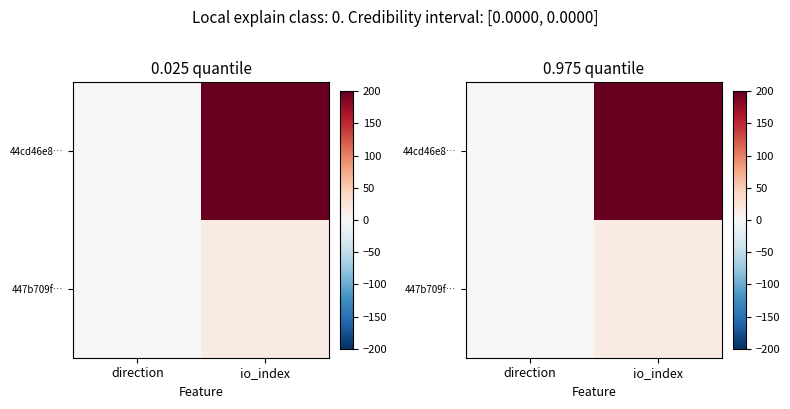

What is the difference between the 447b709f… values at direction and io_index?

15